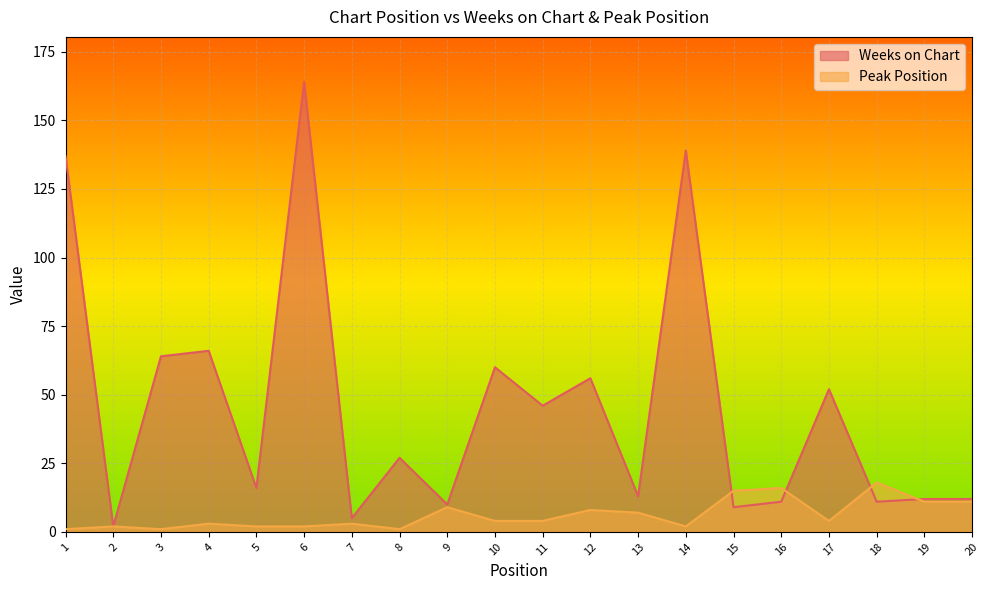

At how many categories does at least one series exceed 51?

8